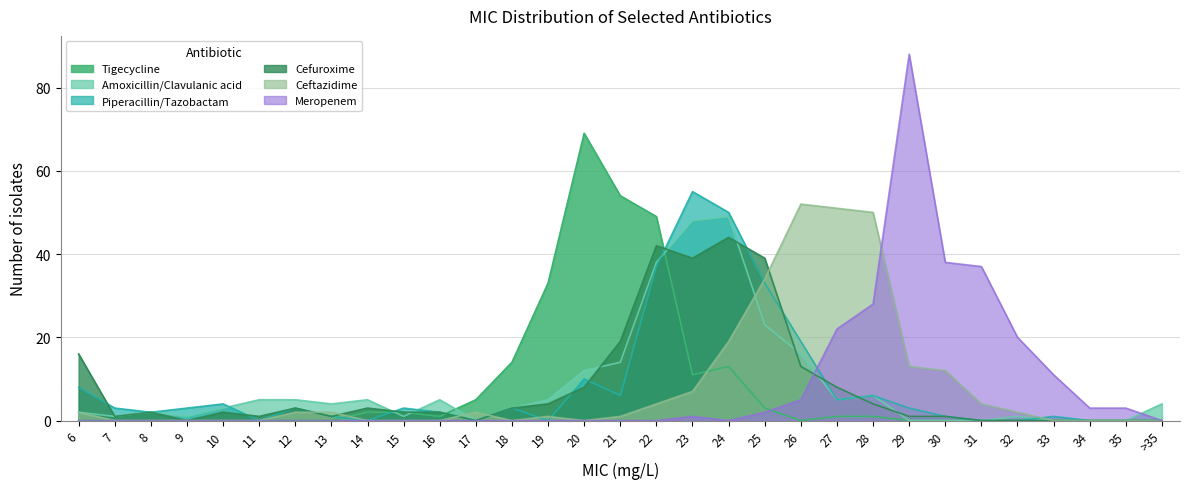

What are all the series names shown in the legend?

Tigecycline, Amoxicillin/Clavulanic acid, Piperacillin/Tazobactam, Cefuroxime, Ceftazidime, Meropenem